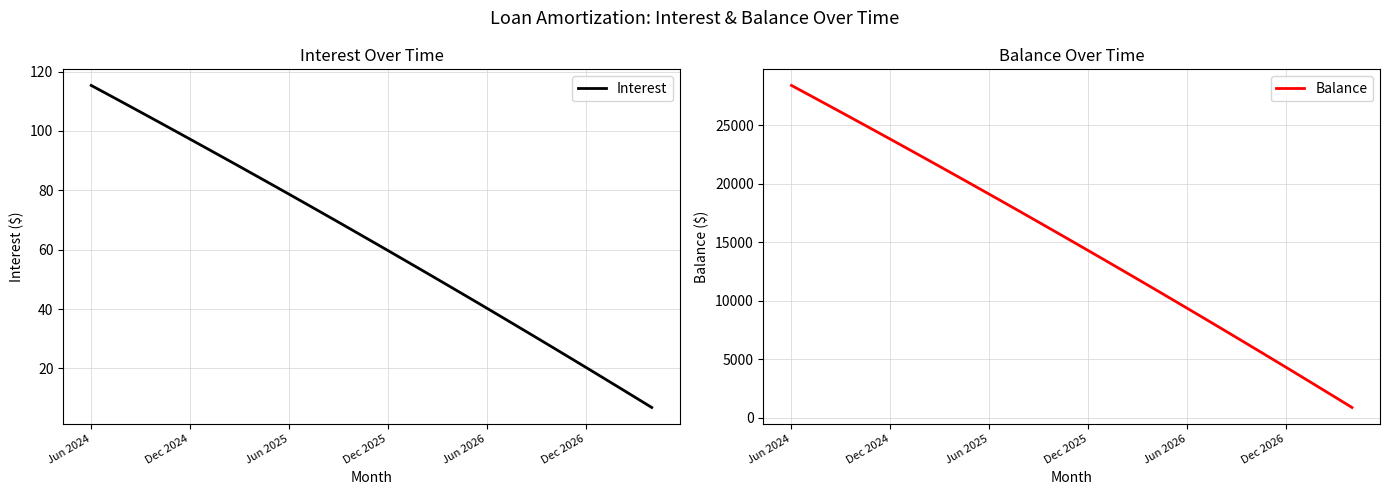

Reading left to right, list all the values displayed in this chart.

Interest: 115.3	112.3	109.3	106.3	103.3	100.3	97.2	94.2	91.1	88.0	84.9	81.8	78.7	75.6	72.4	69.3	66.1	62.9	59.7	56.5	53.3	50.0	46.8	43.5	40.3	37.0	33.7	30.4	27.1	23.7	20.4	17.0	13.6	10.2	6.8
Balance: 28382.0	27624.0	26863.0	26099.0	25332.0	24562.0	23789.0	23013.0	22234.0	21452.0	20667.0	19879.0	19088.0	18294.0	17496.0	16695.0	15891.0	15084.0	14274.0	13461.0	12644.0	11824.0	11001.0	10175.0	9345.0	8512.0	7676.0	6836.0	5993.0	5147.0	4297.0	3444.0	2588.0	1728.0	865.0